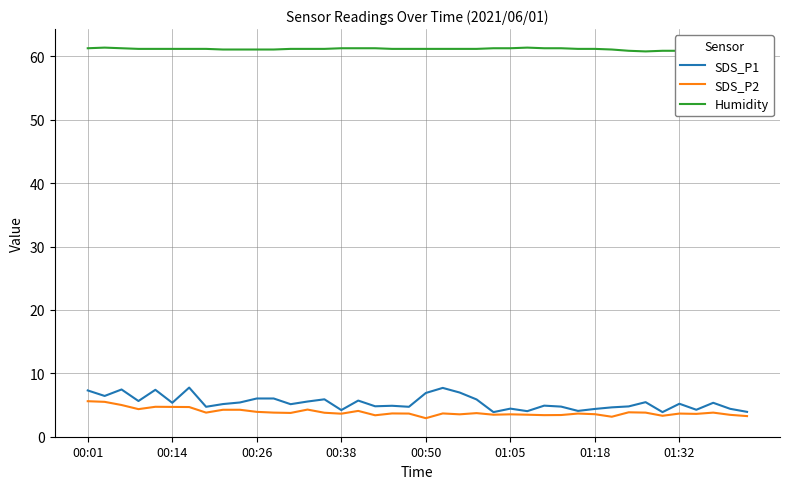

What is the highest value of the SDS_P2 series?

5.6